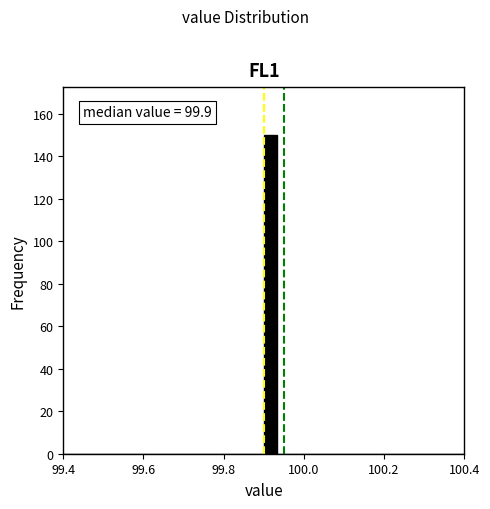

Around what value on the x-axis is the tallest bar? Give the approximate position of its centre, as read against the axis.

99.92